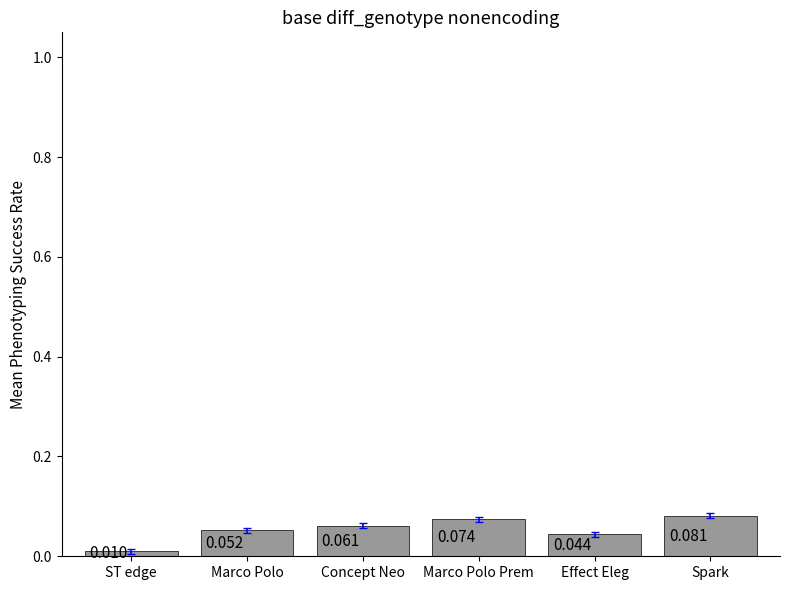

What position from the right is Concept Neo?

4